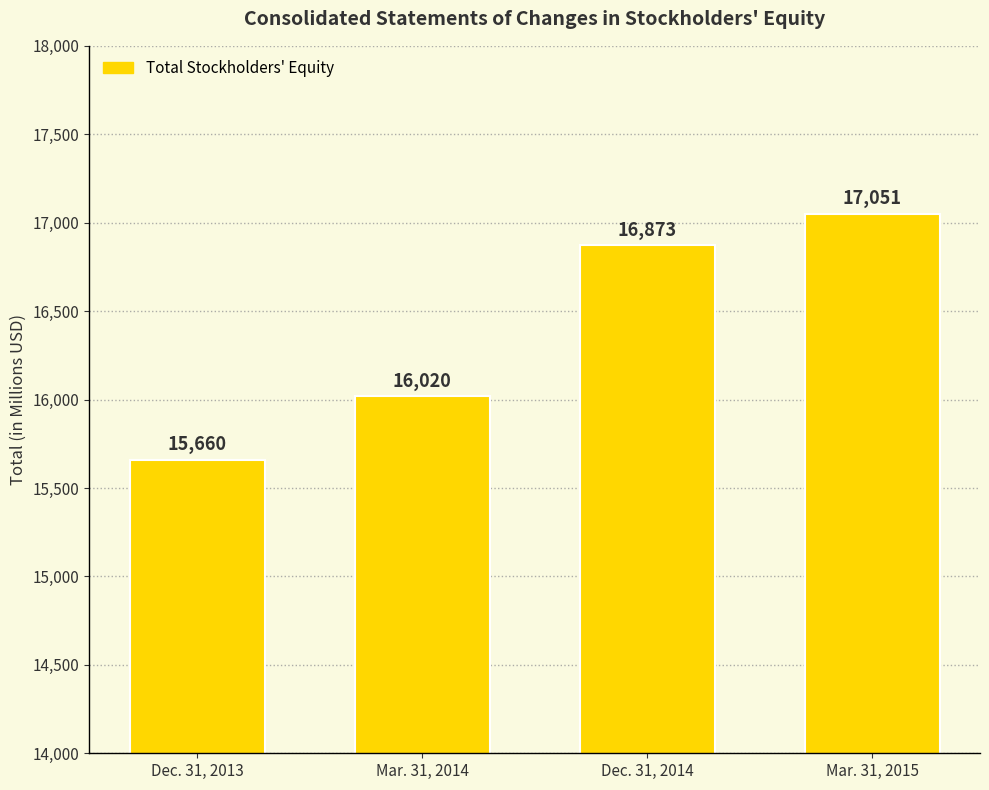

Rank the categories by value from highest to lowest.

Mar. 31, 2015, Dec. 31, 2014, Mar. 31, 2014, Dec. 31, 2013